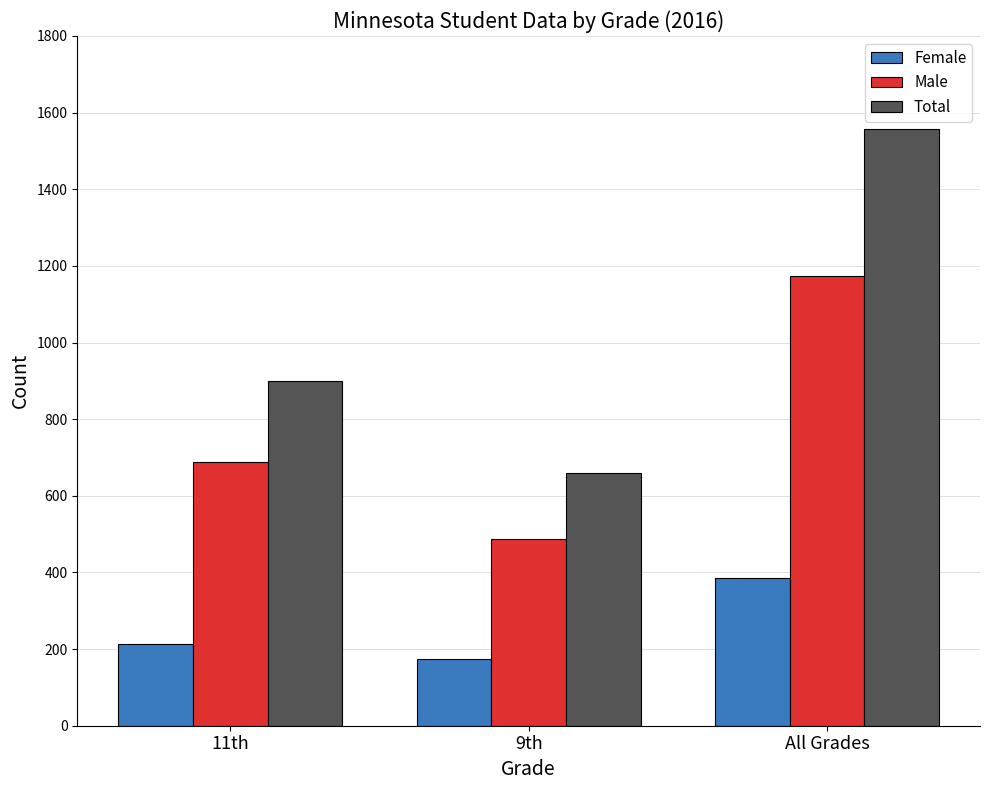

Which label corresponds to the largest value in the chart?

All Grades